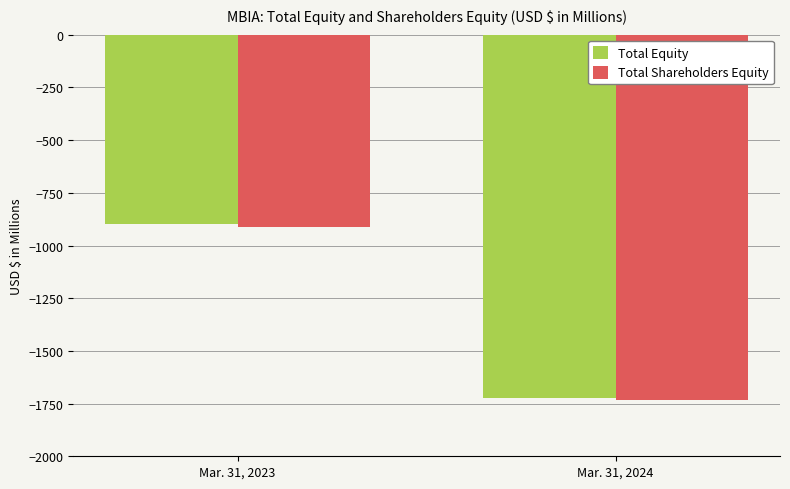

How many categories are shown in the chart?

2